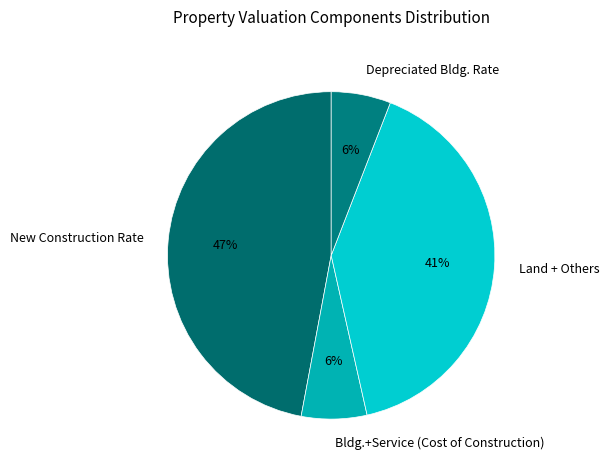

Is the sum of New Construction Rate and Bldg.+Service (Cost of Construction) greater than half?

Yes